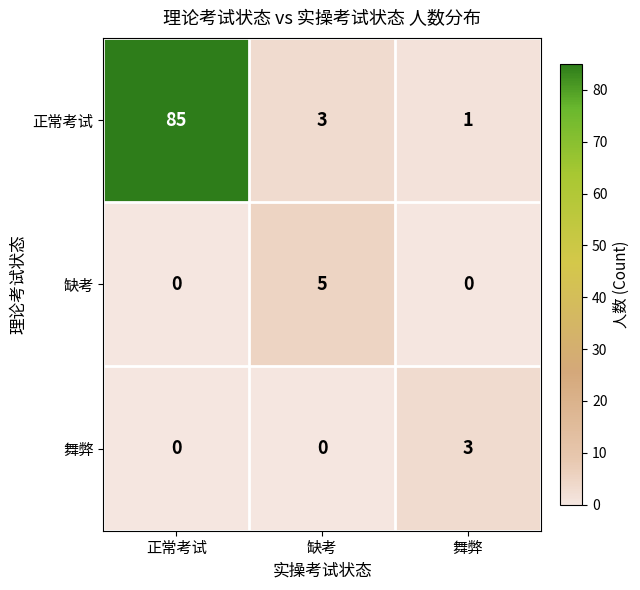

Reading left to right, what are all the values shown in this chart?

正常考试: 85	3	1
缺考: 0	5	0
舞弊: 0	0	3